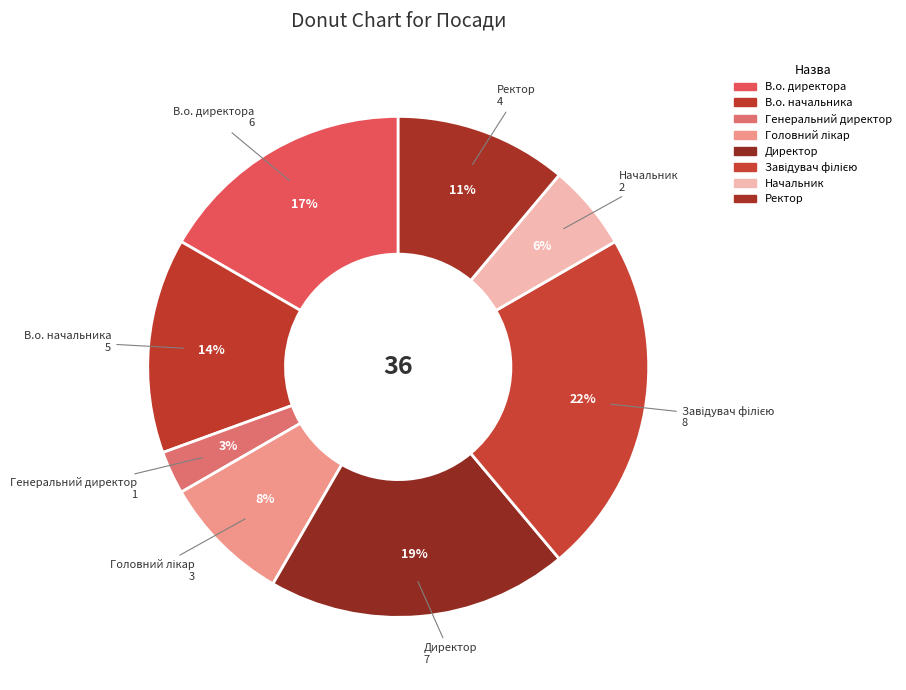

Does Начальник account for over 50% of the chart?

No